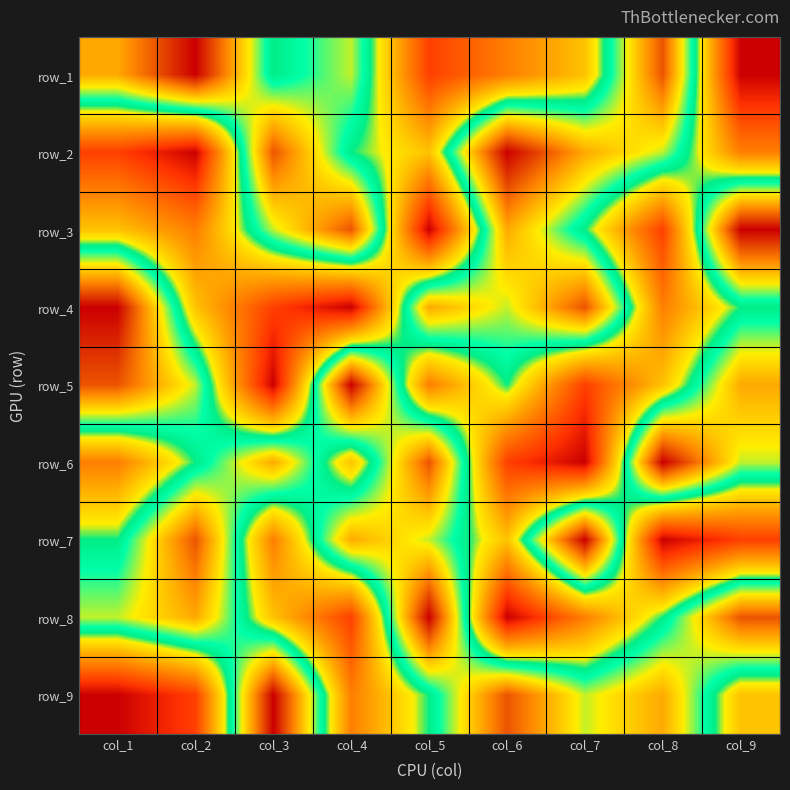

Count the row_1 values in the range 3 to 7.

5